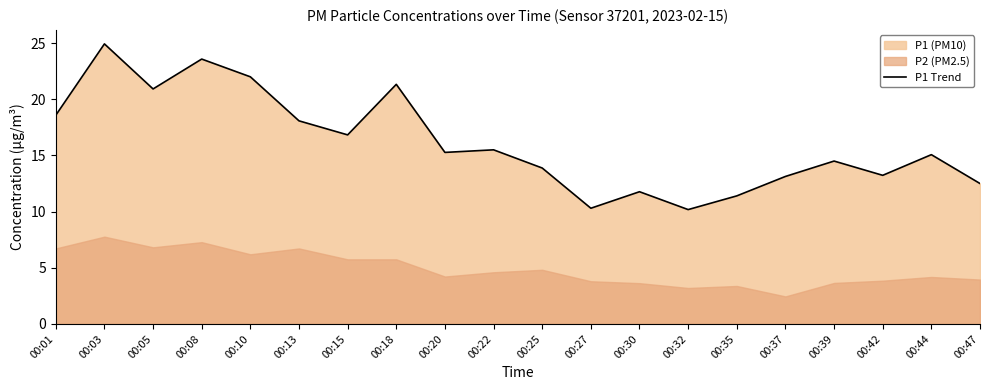

What is the smallest value displayed?

10.2